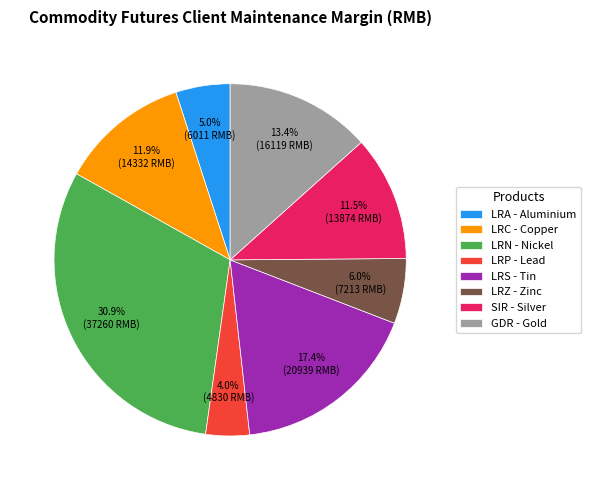

Does any single category account for the majority?

No